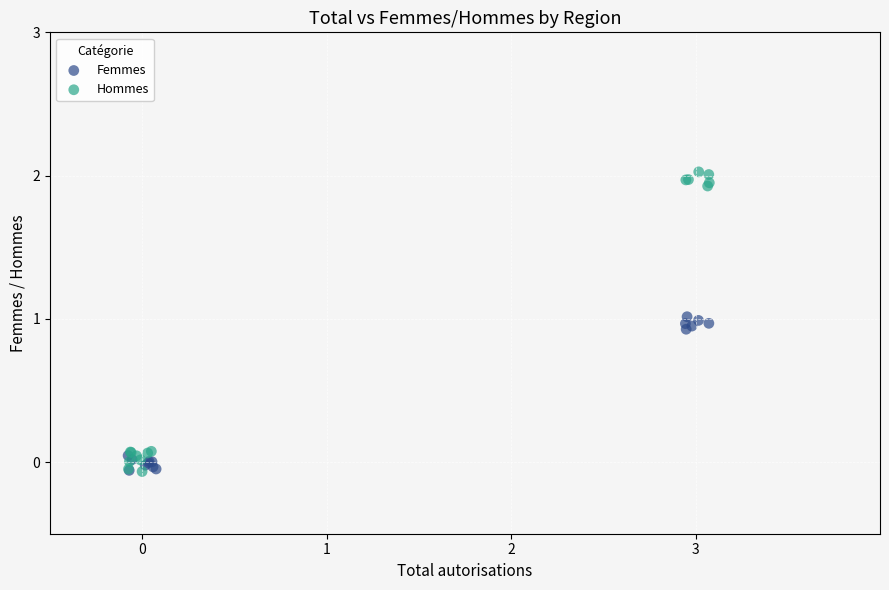

Which series reaches the maximum Y coordinate?

Hommes